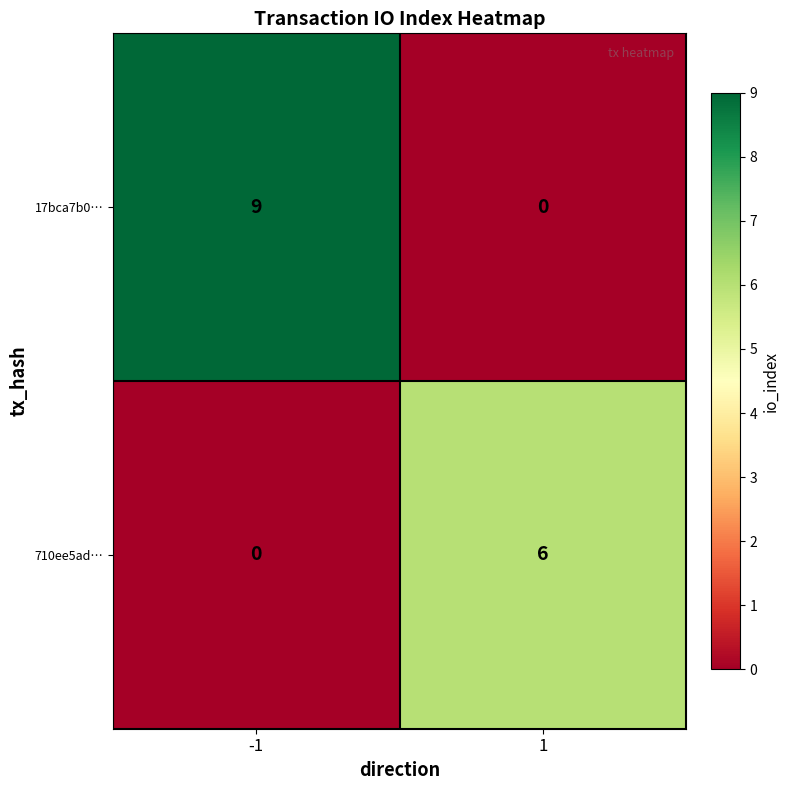

Is it true that 17bca7b0… equals 9 at -1?

True